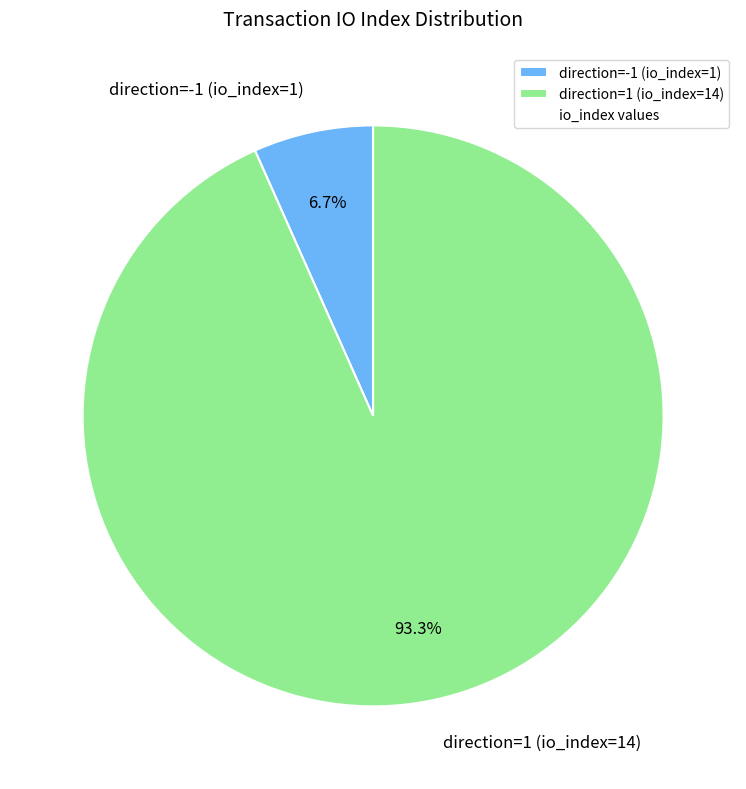

Is it true that direction=1 (io_index=14) is 93% of the pie?

True